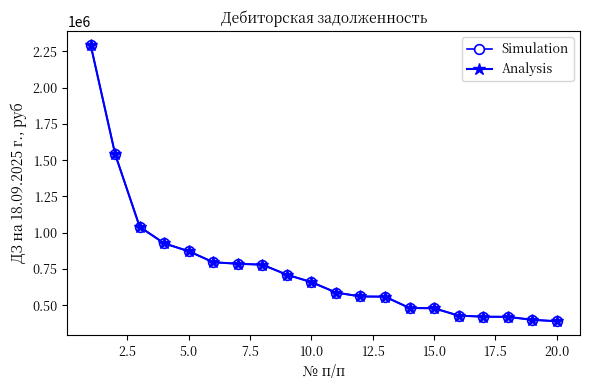

What is the difference between the second highest and second lowest values in the Simulation series?

1139934.4